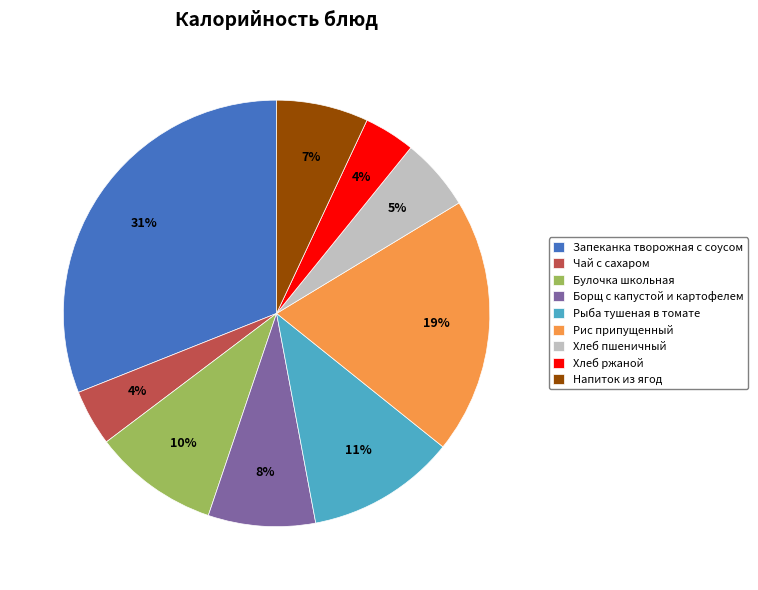

To the nearest percent, what is the average slice percentage?

11%